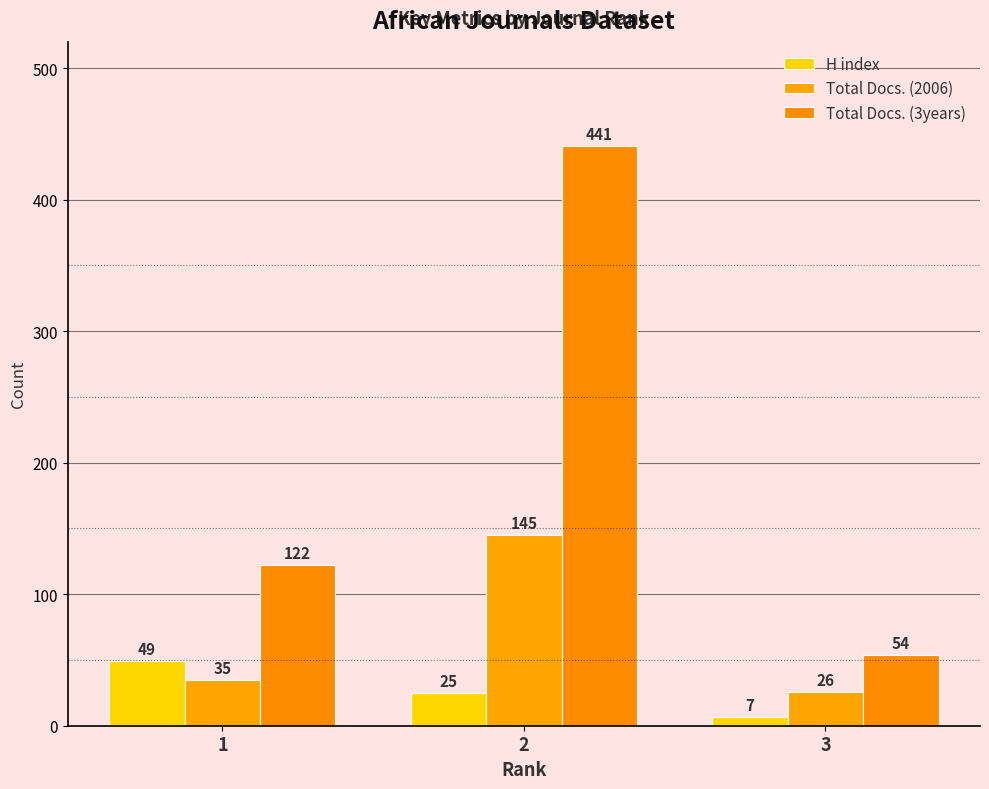

How many groups of bars are there?

3